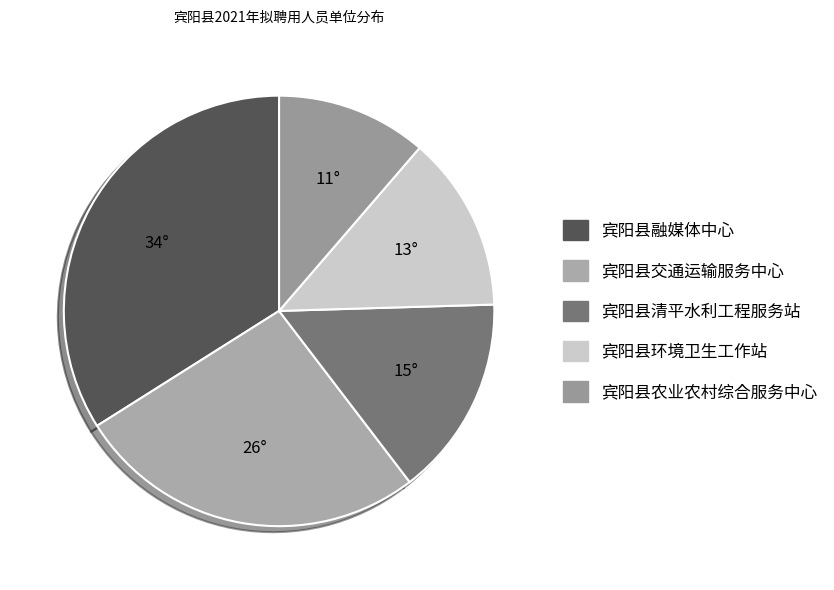

Which slice is the smallest?

宾阳县农业农村综合服务中心